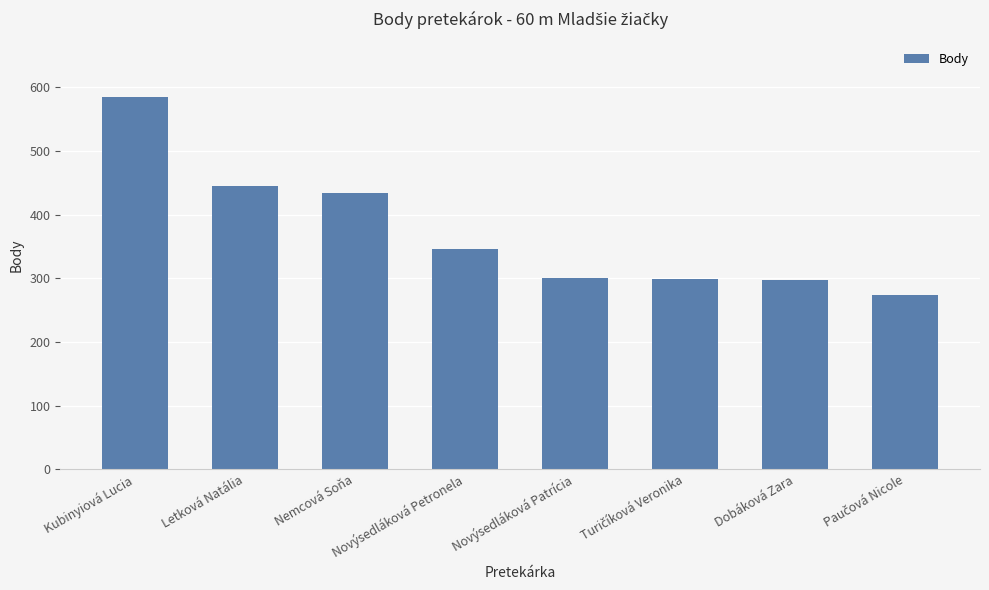

What is the minimum value shown in the chart?

274